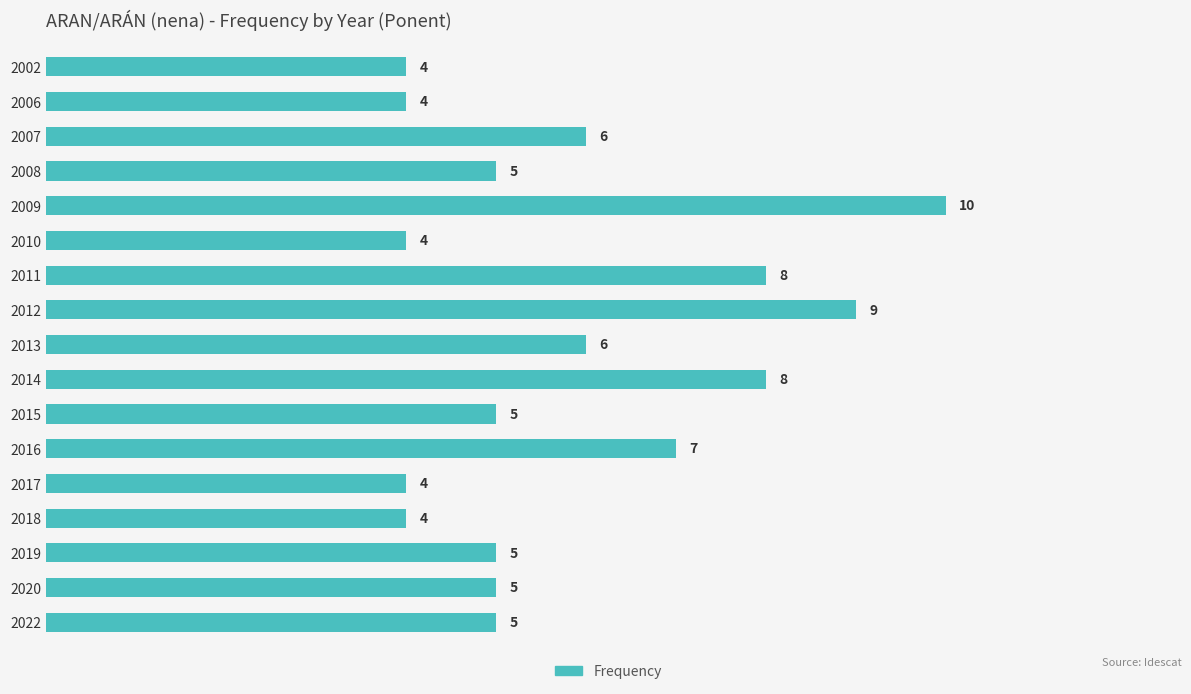

Reading bottom to top, transcribe all the data shown in this chart.

5	5	5	4	4	7	5	8	6	9	8	4	10	5	6	4	4